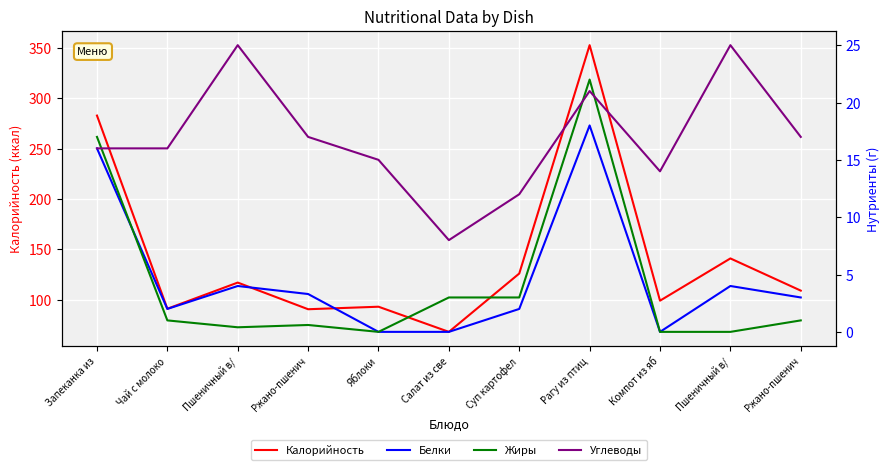

What is the approximate value of Калорийность at Запеканка из?

283.0